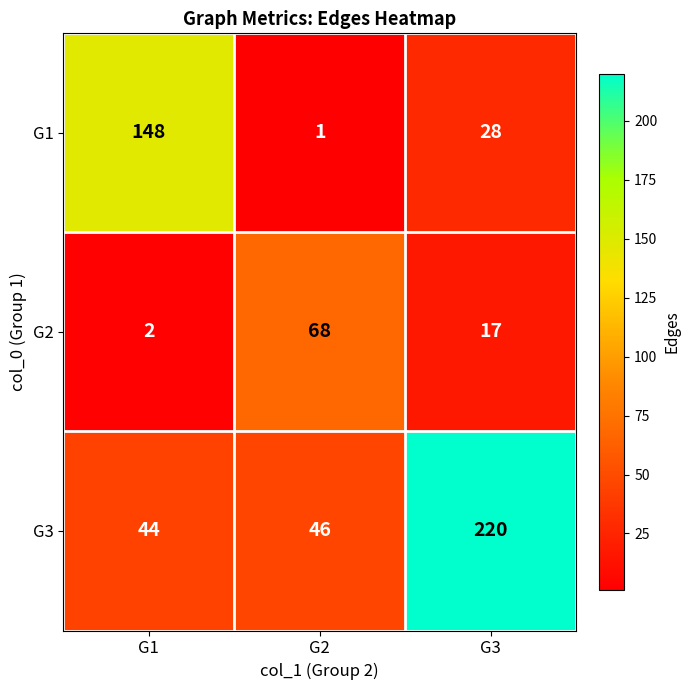

Which label corresponds to the largest value in the chart?

G3